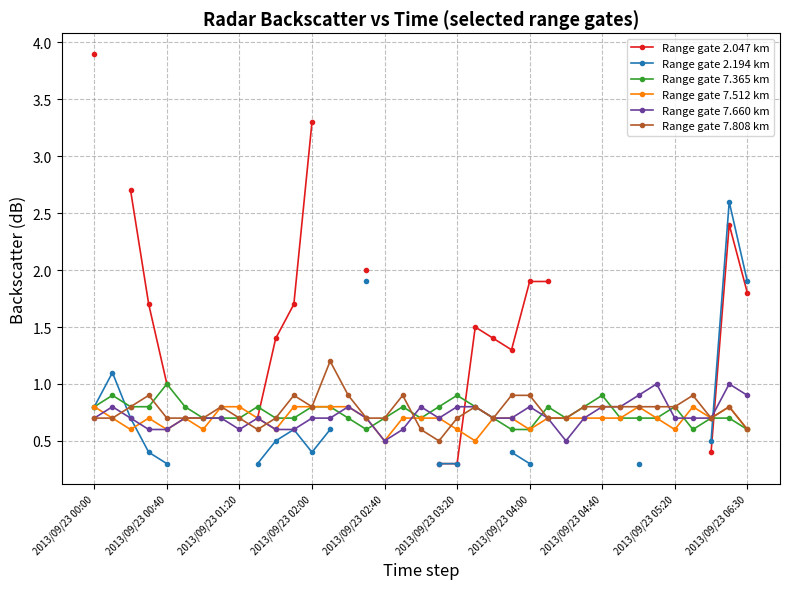

True or false: Range gate 7.365 km has more than 1 interior local peaks.

True